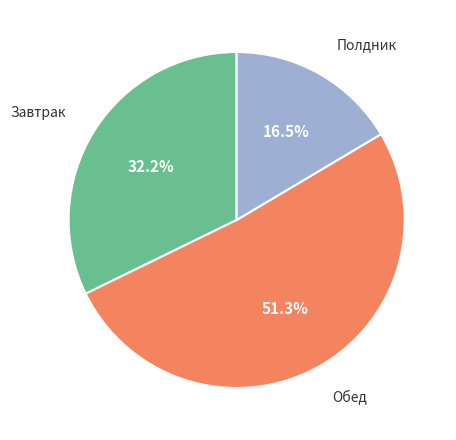

To the nearest percent, what is the difference between the largest and smallest slice percentages?

35%